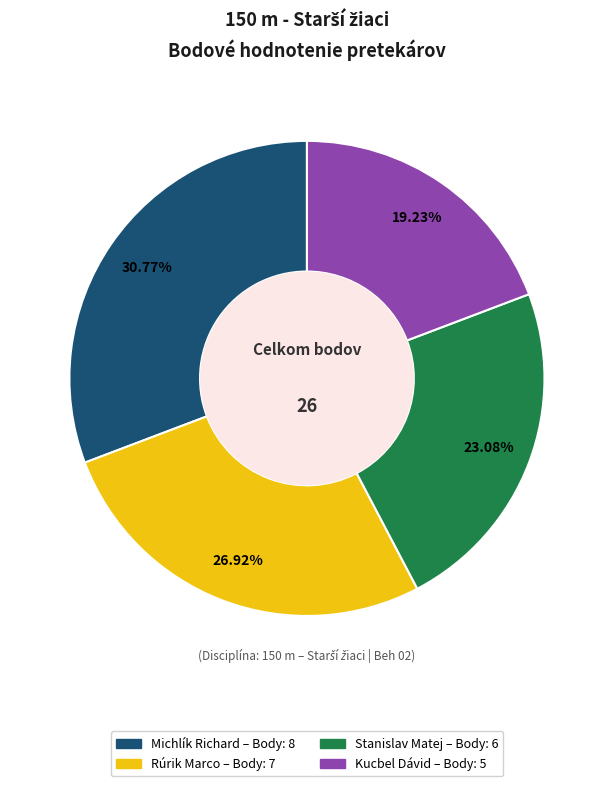

Between Michlík Richard and Kucbel Dávid, which is larger?

Michlík Richard